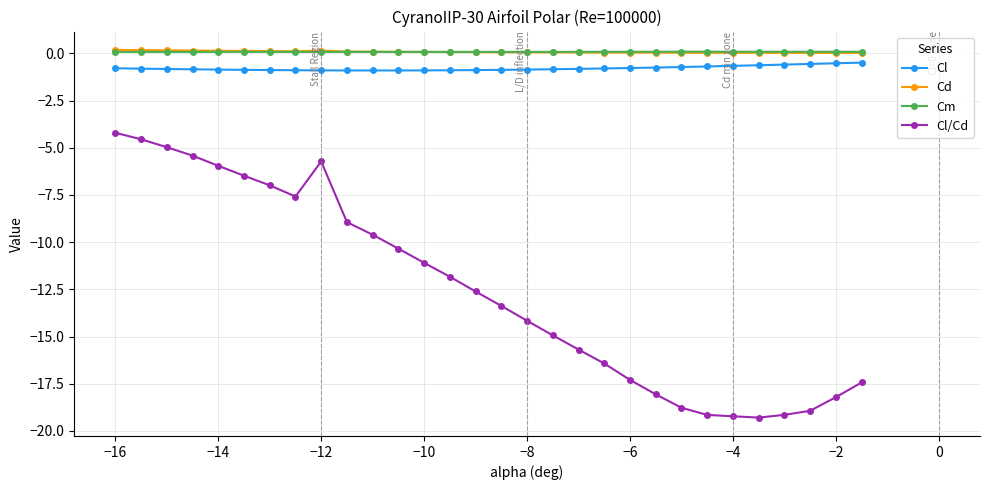

What is the value of the Cl point at the 12th from the left?

-0.9